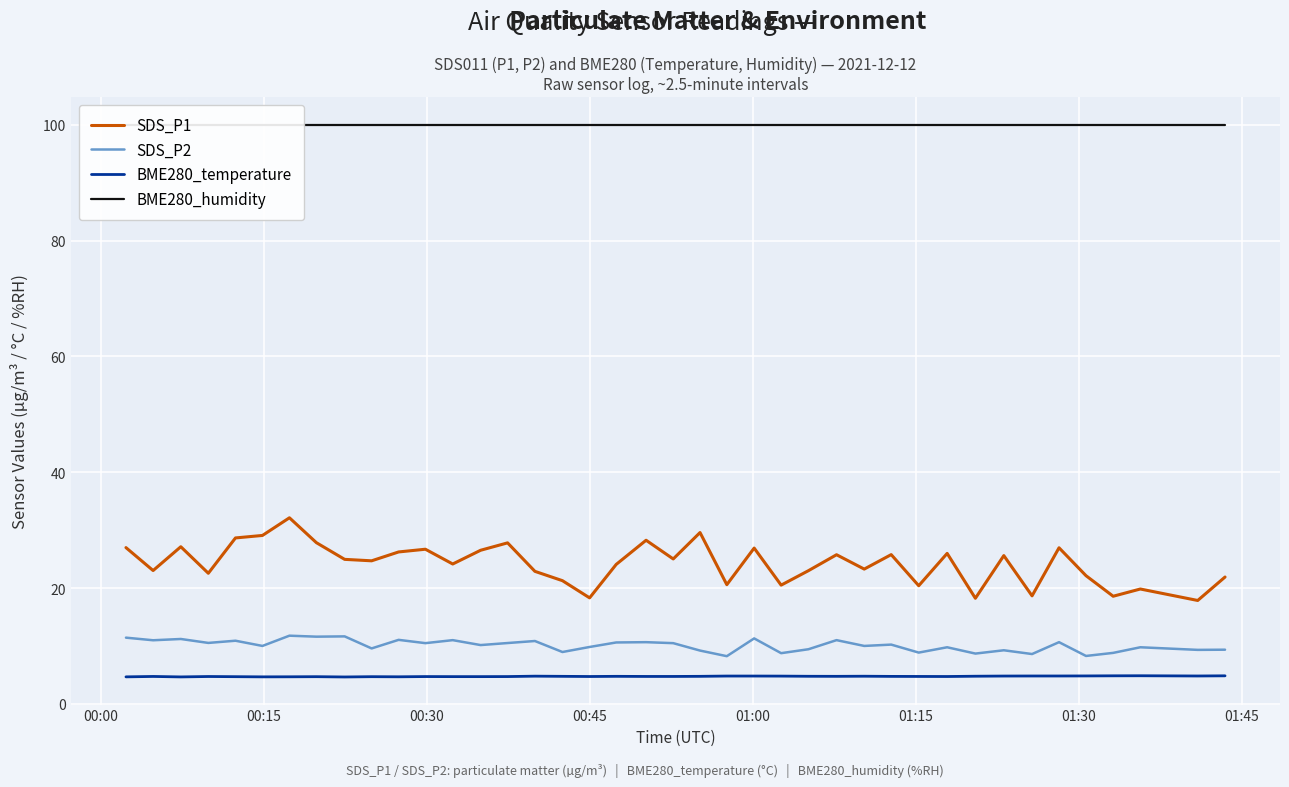

What is the value of the BME280_humidity point at the 29th from the left?

100.0